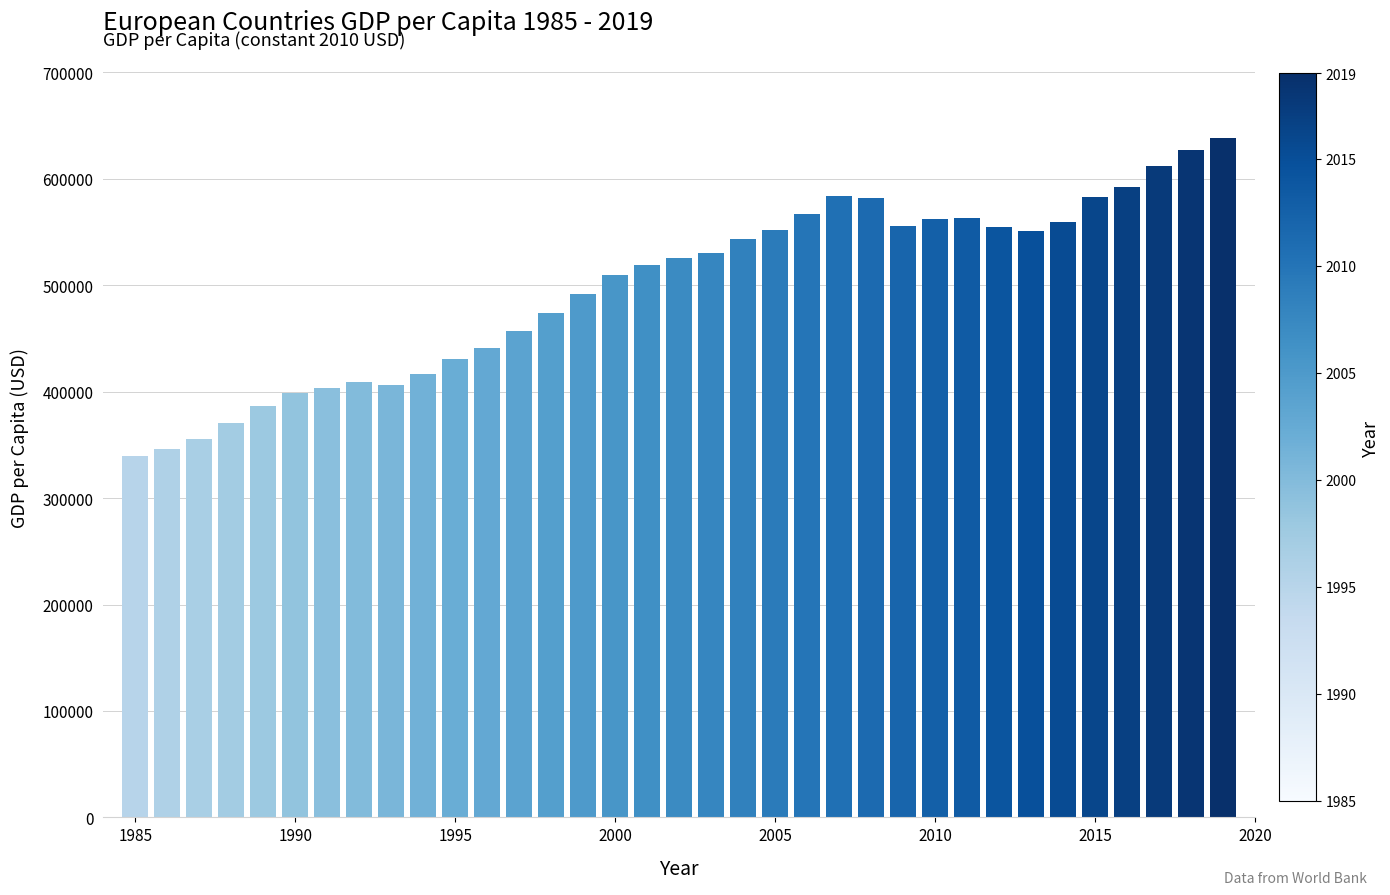

How many data points are above 525502?

18